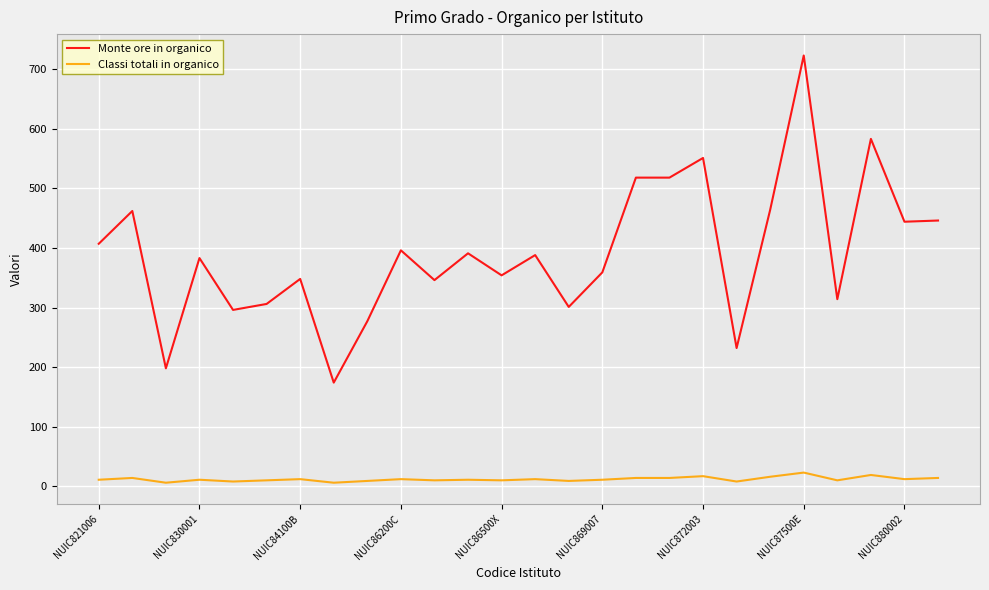

What is the greatest value displayed?

723